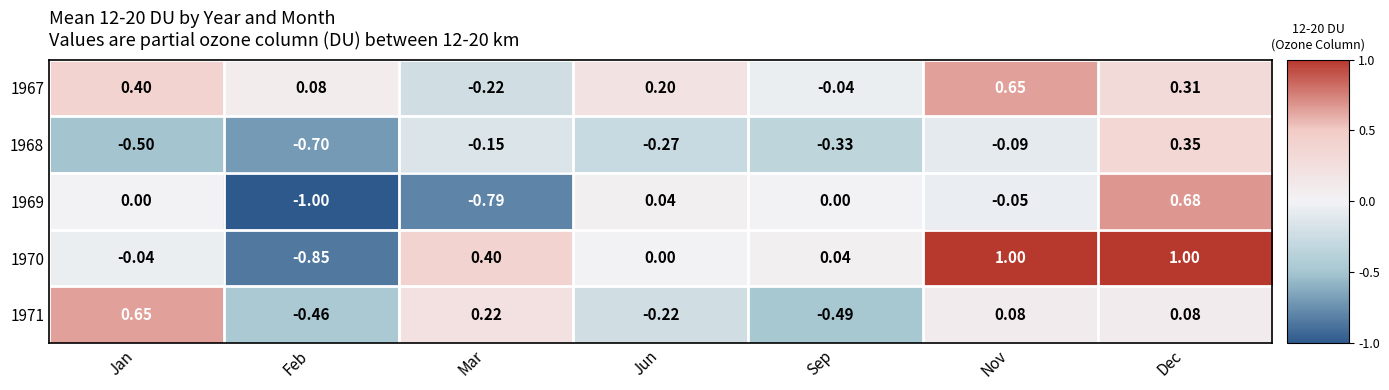

Is the value of 1971 at Jan greater than the value of 1970 at Jun?

Yes